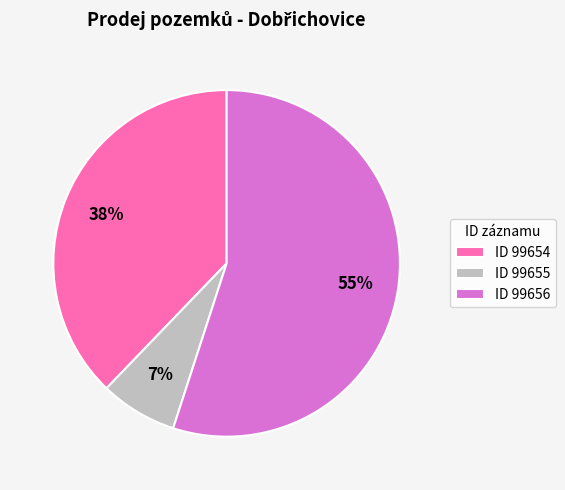

Is there a majority slice in this chart?

Yes